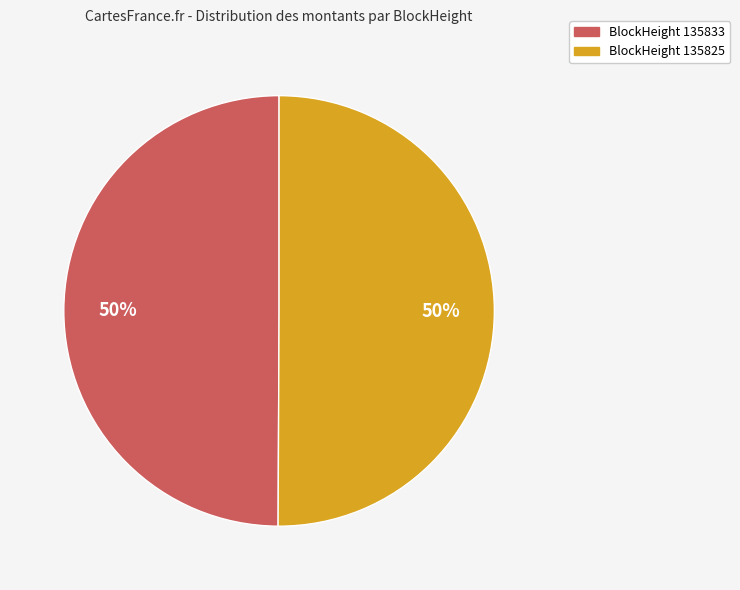

To the nearest percent, what is the difference between the largest and smallest slice percentages?

0%